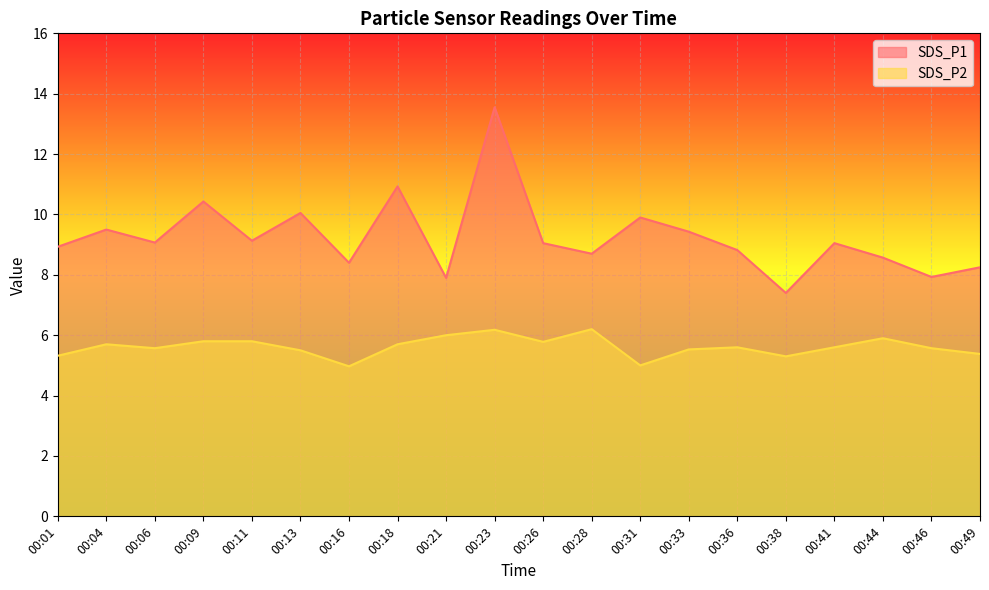

What is the total value across all series at 00:38?

12.7